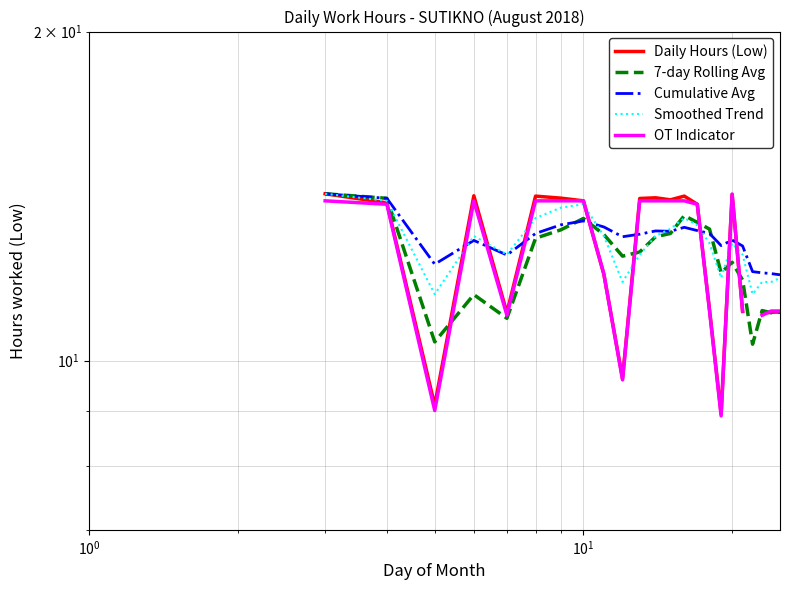

Count the number of categories in the chart.

25